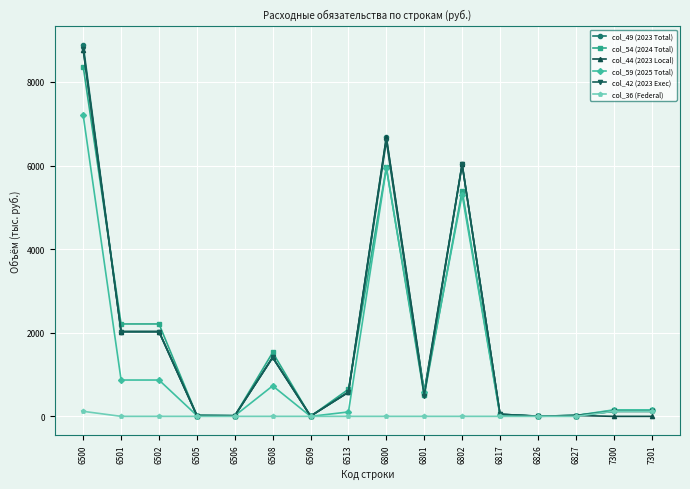

Does the chart display data point markers on the line(s)?

Yes